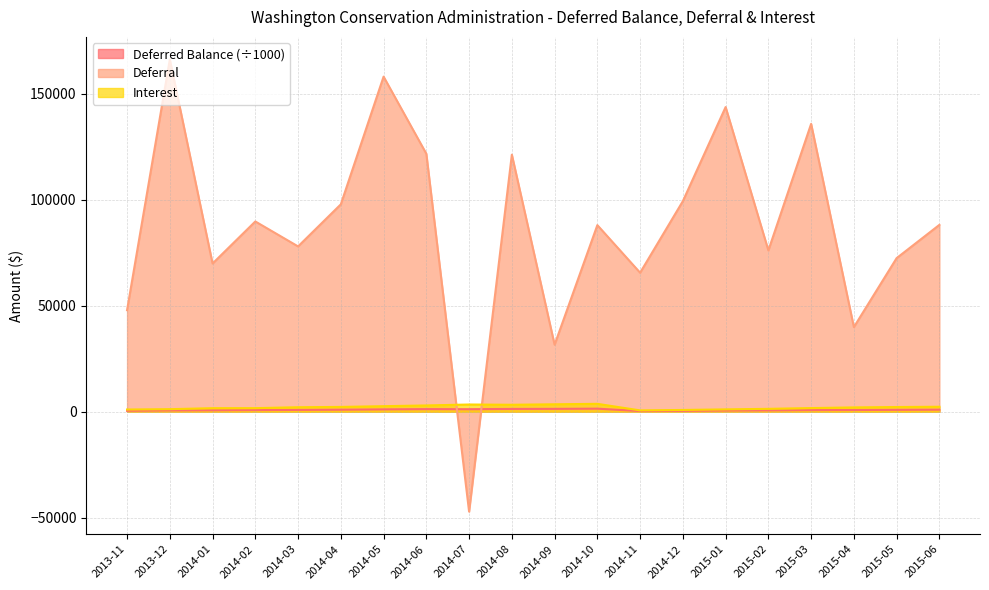

What is the sum of all Deferred Balance values?

17156.0